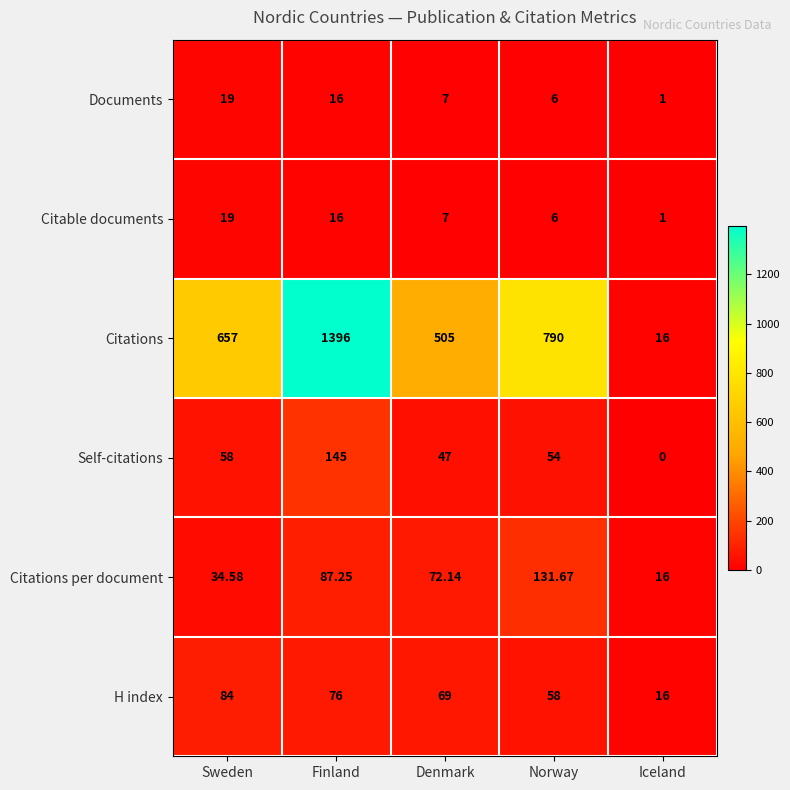

Where is Citations per document nearest to the value 73?

Denmark